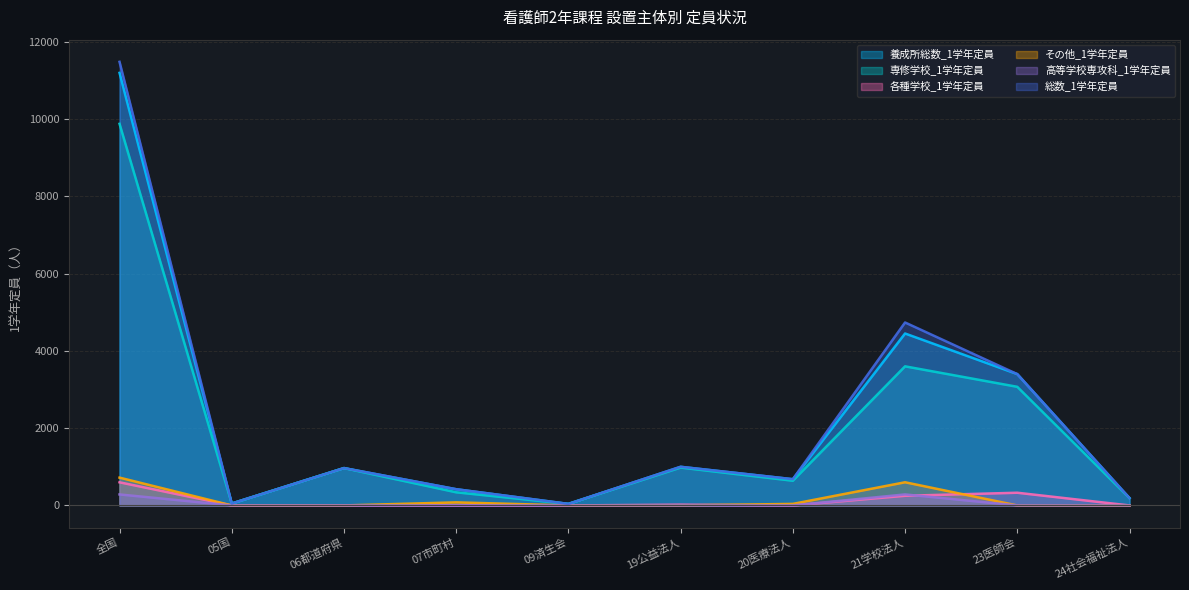

The 各種学校_1学年定員 series shows -294 at 20医療法人. True or false?

False